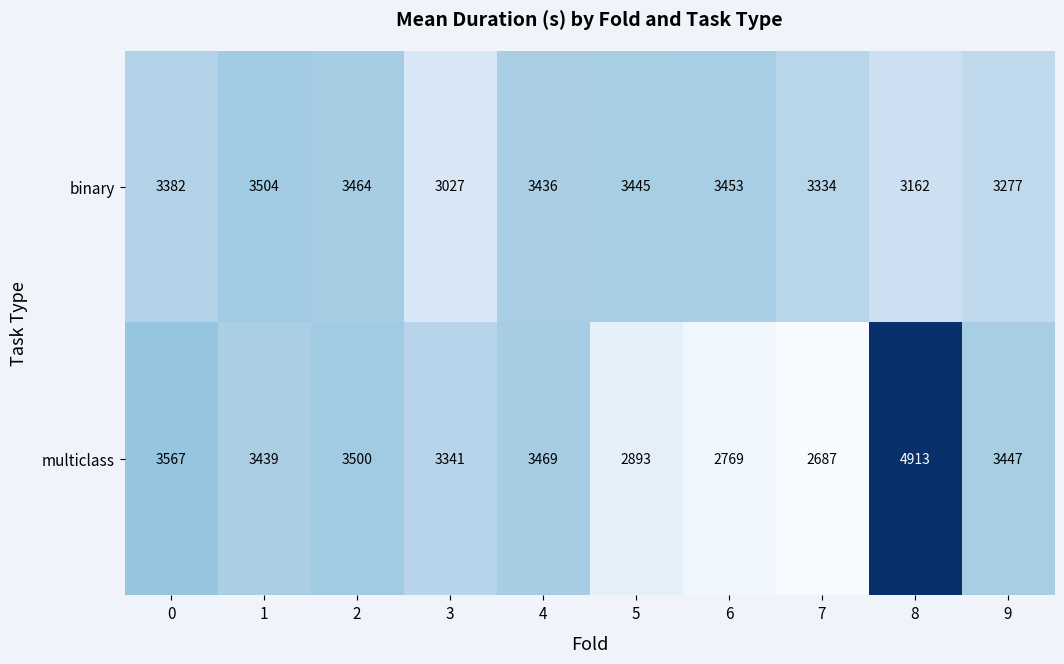

Which category has the lowest value in the multiclass series?

7